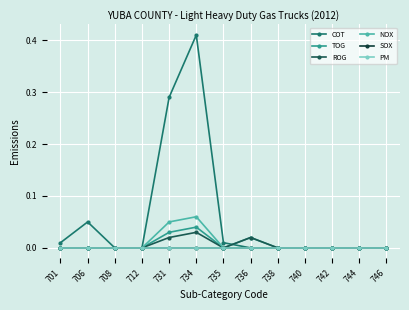

List the series in order of their peak value, lowest first.

SOX, PM, ROG, TOG, NOX, COT